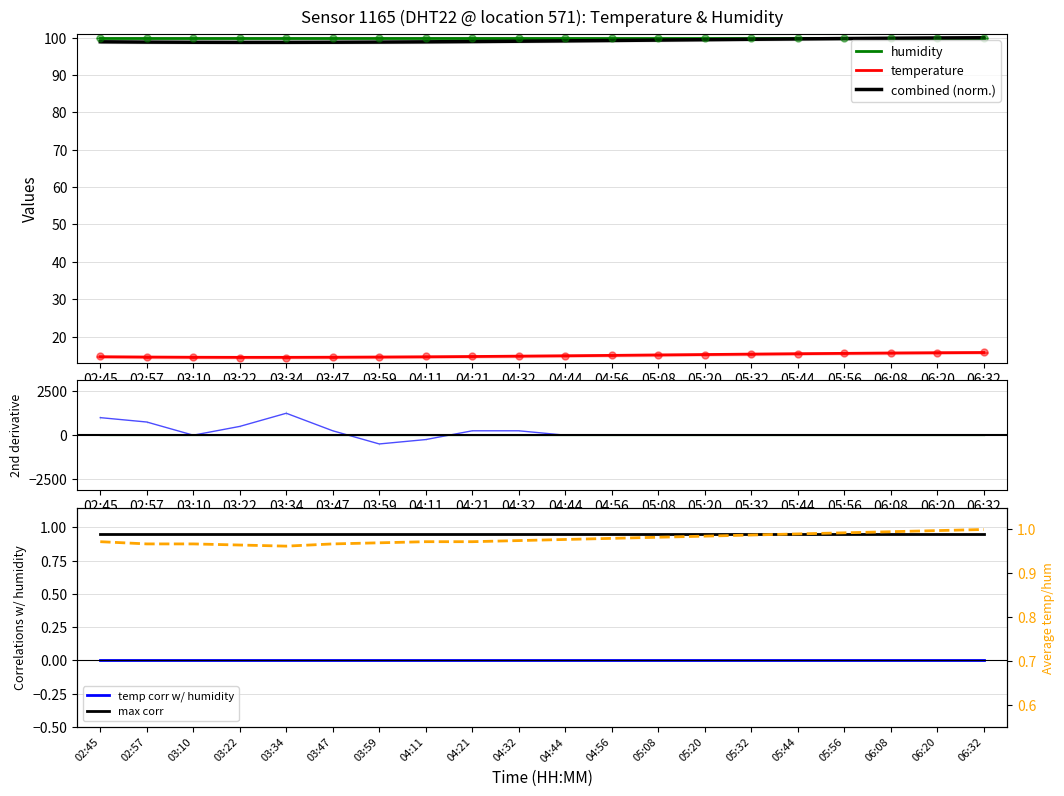

Is this an area chart (filled region under the line)?

No